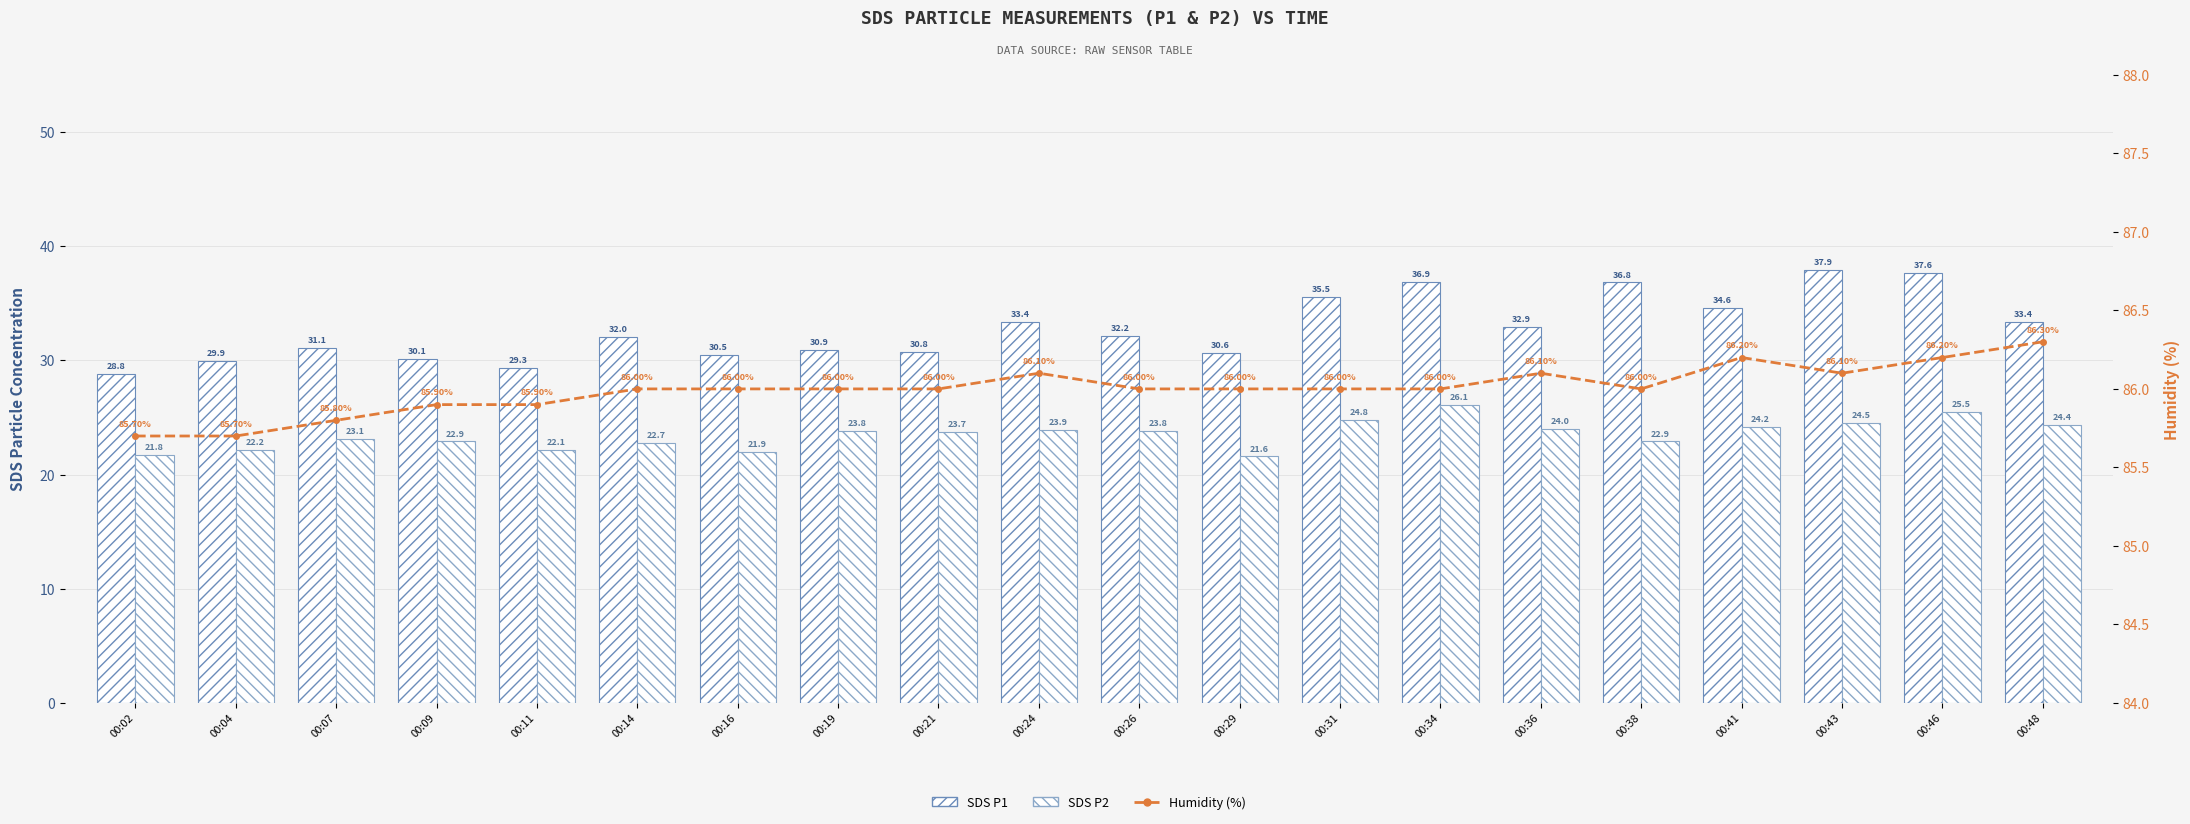

At which category does the chart reach its minimum across all series?

00:29